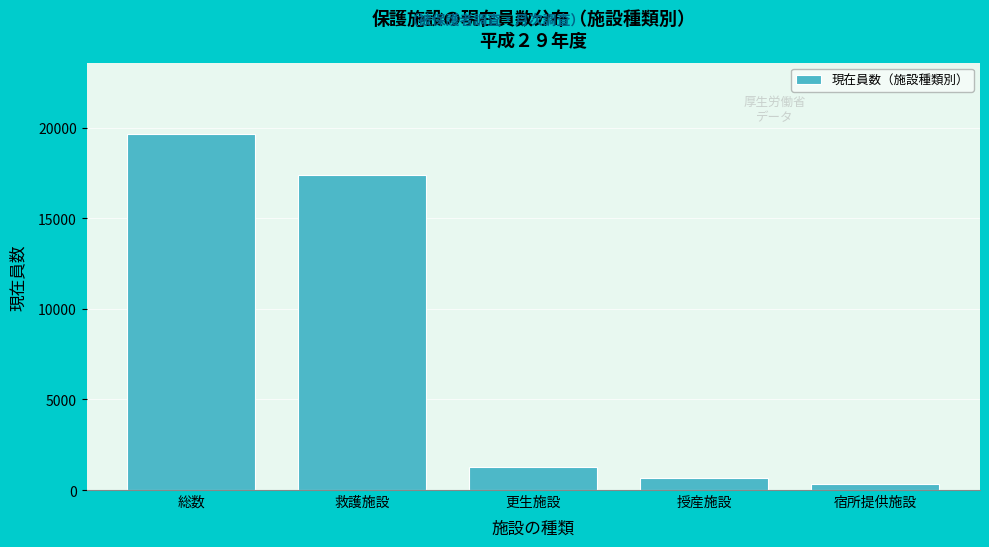

Reading left to right, what are all the values shown in this chart?

総数=19666	救護施設=17398	更生施設=1270	授産施設=686	宿所提供施設=312